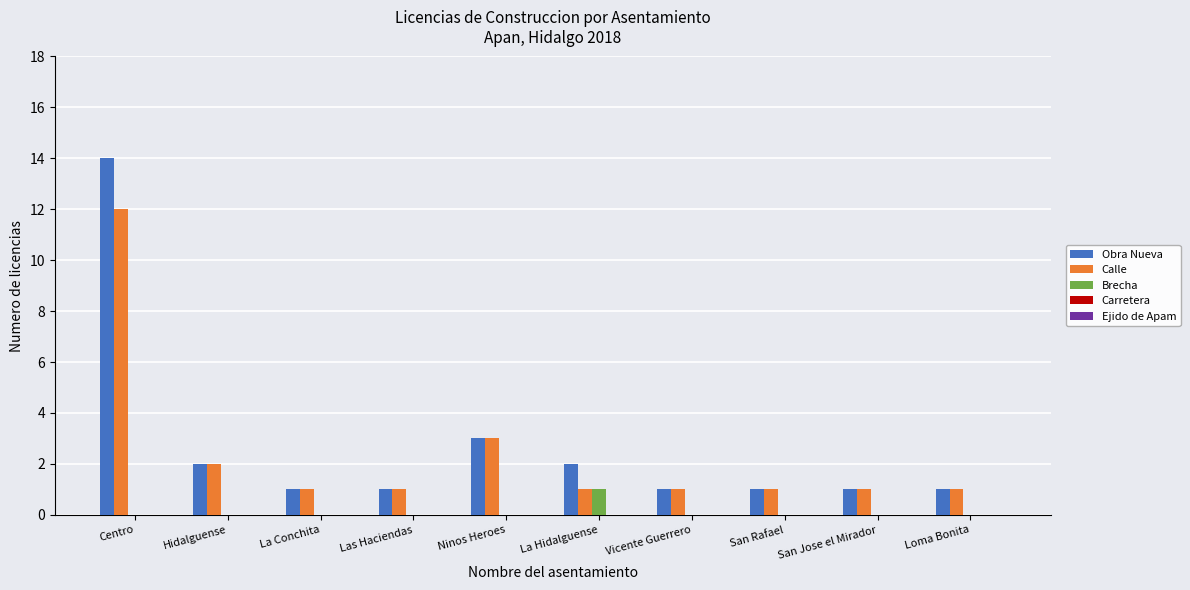

What is the total value across all series at San Jose el Mirador?

2